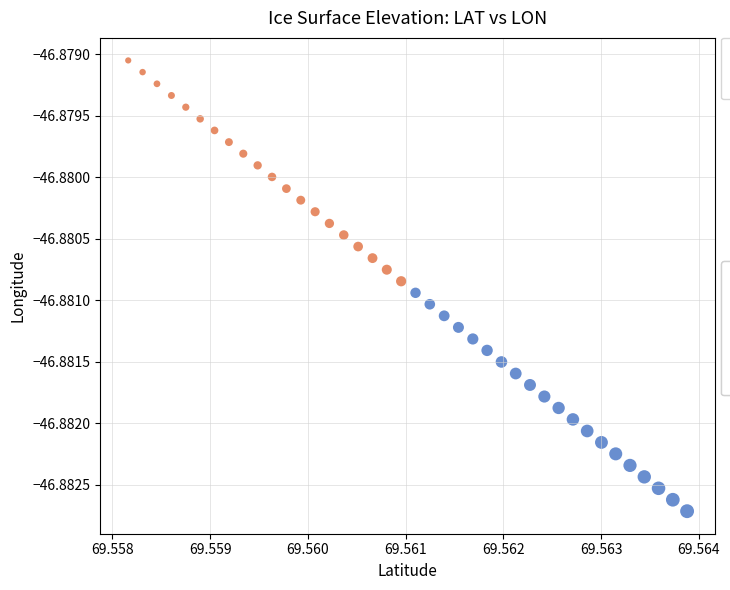

Which series contains the highest Y value?

Low Elevation